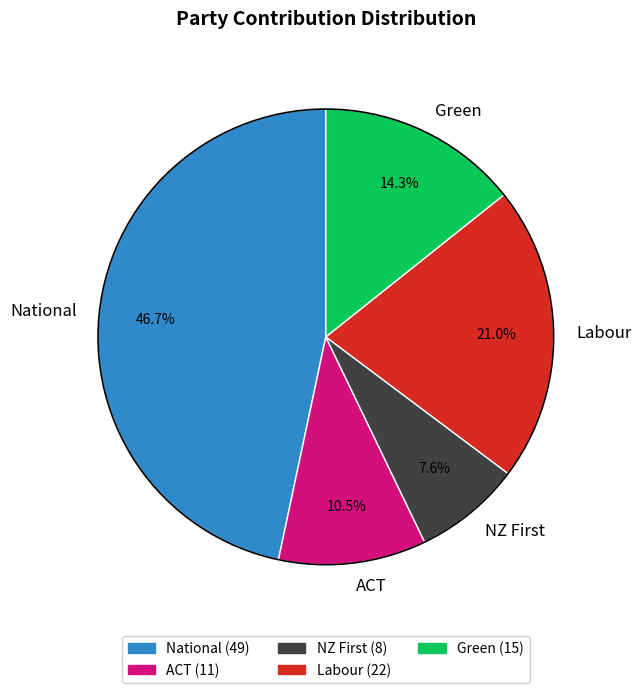

To the nearest percent, what percentage of the pie is Green?

14%